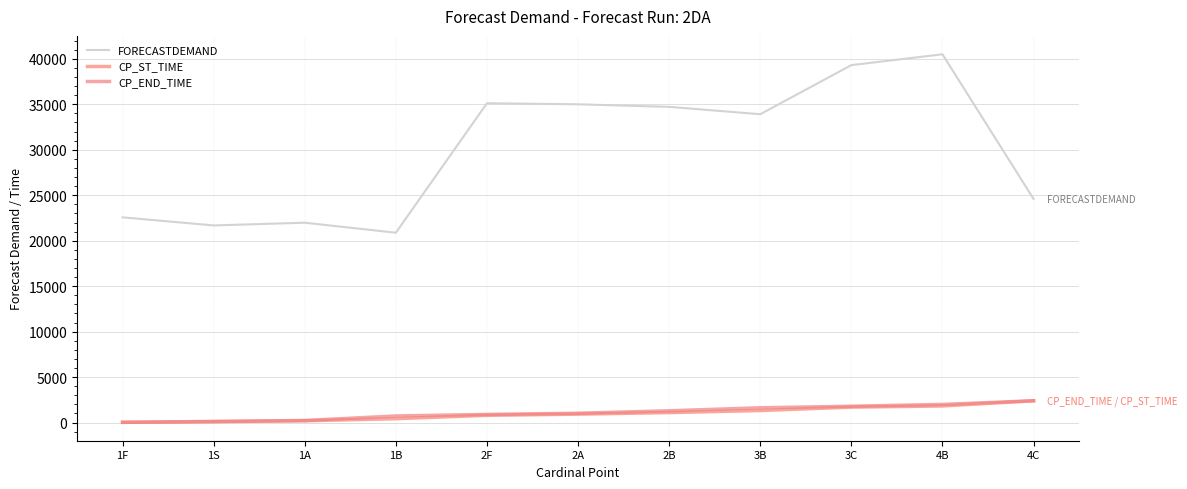

At 1A, list the series in order from smallest to largest.

CP_ST_TIME, CP_END_TIME, FORECASTDEMAND